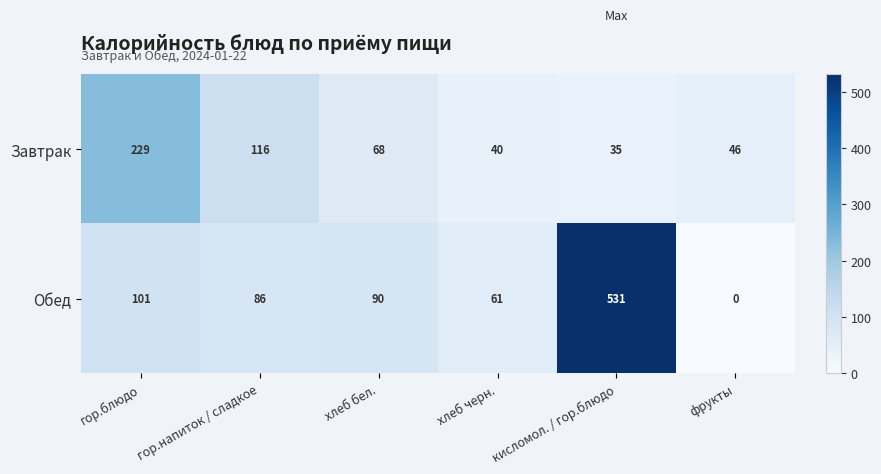

Which series has the largest total across all categories?

Обед